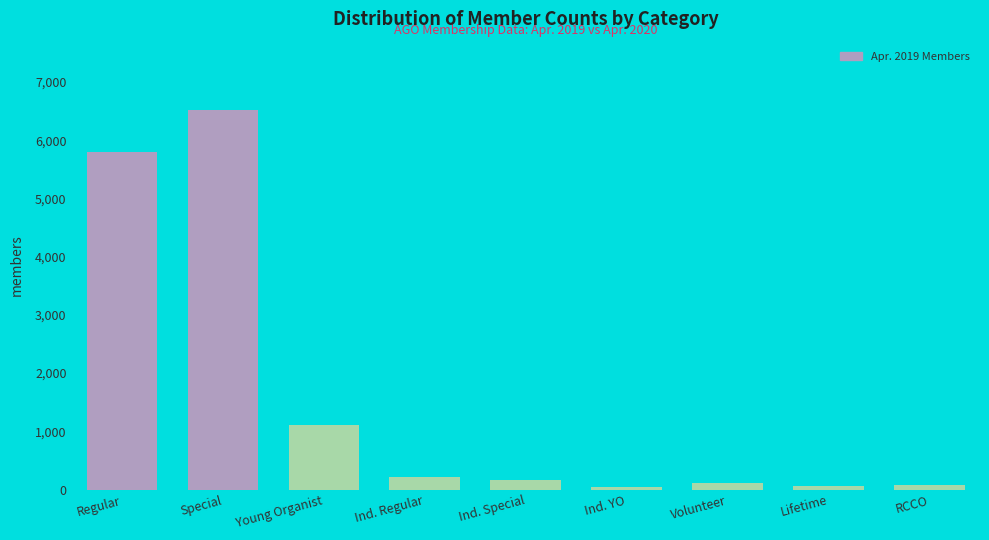

What is the greatest value displayed?

6519